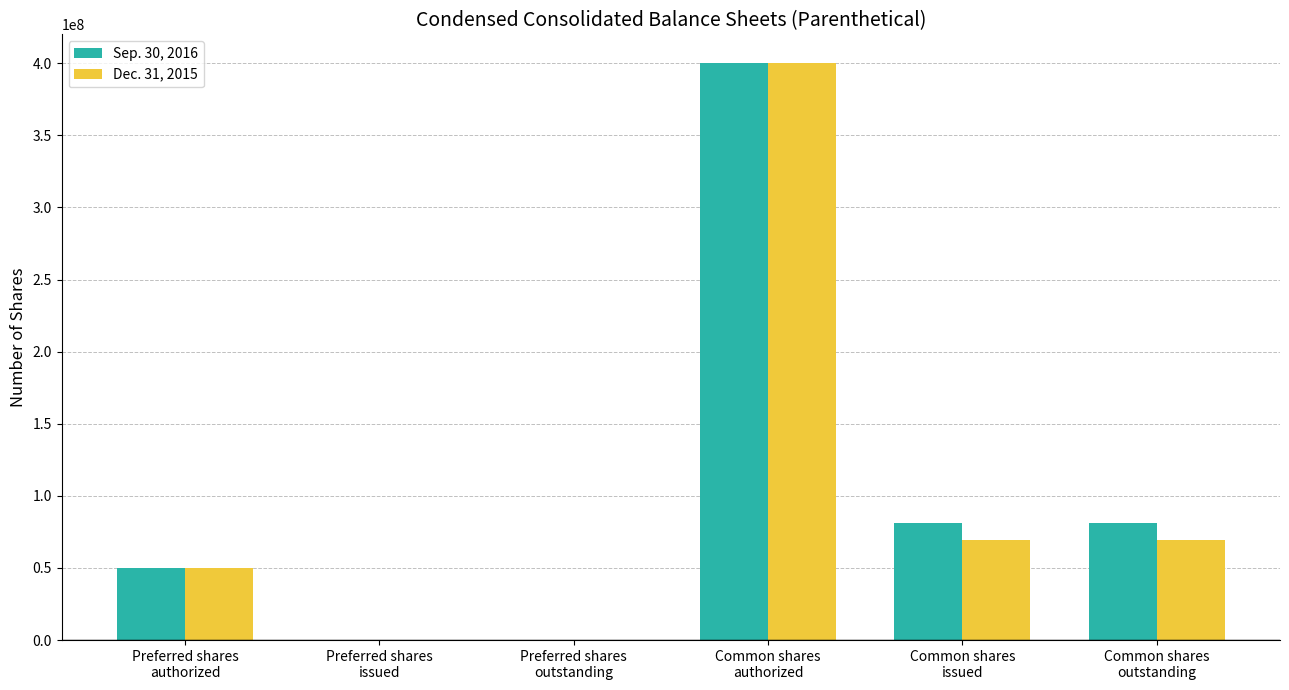

What is the greatest value displayed?

400000000